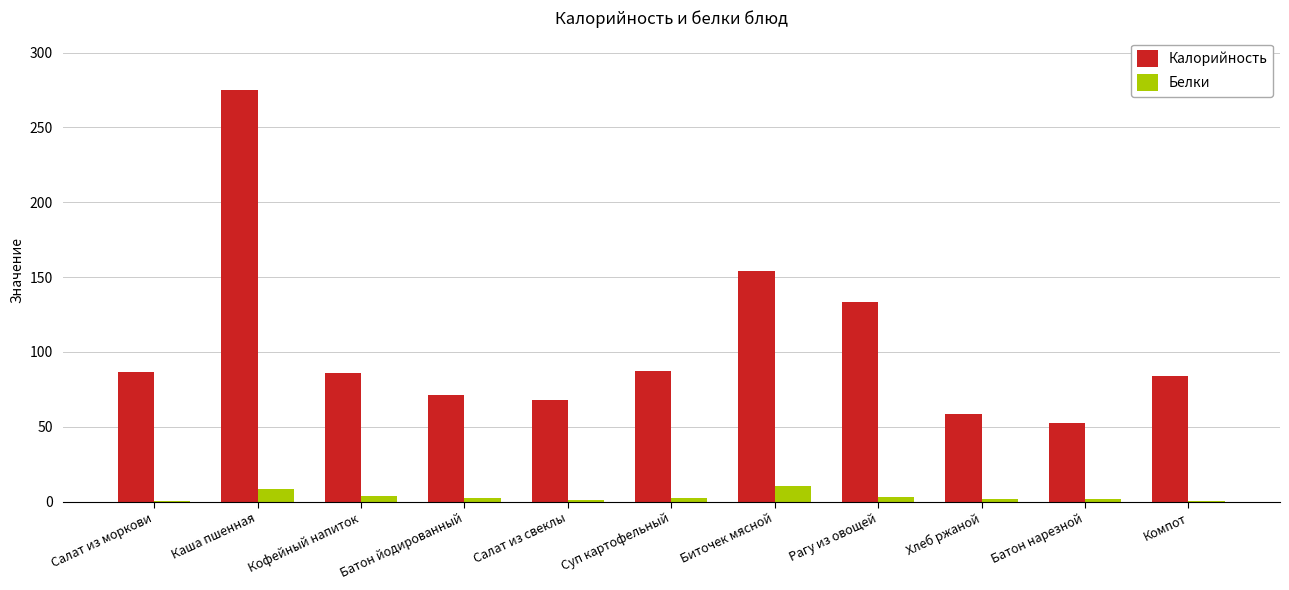

Is the value of Белки at Рагу из овощей greater than the value of Калорийность at Салат из свеклы?

No